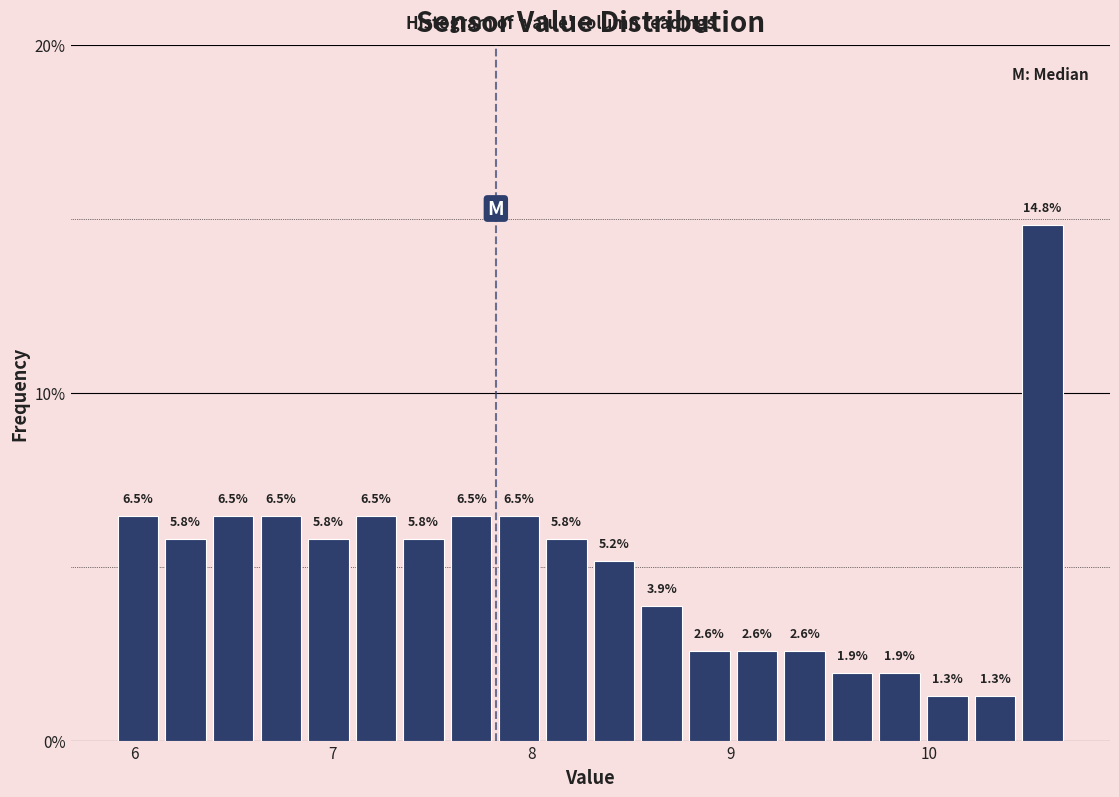

Read against the x-axis, roughly where is the centre of the tallest bar?

10.6